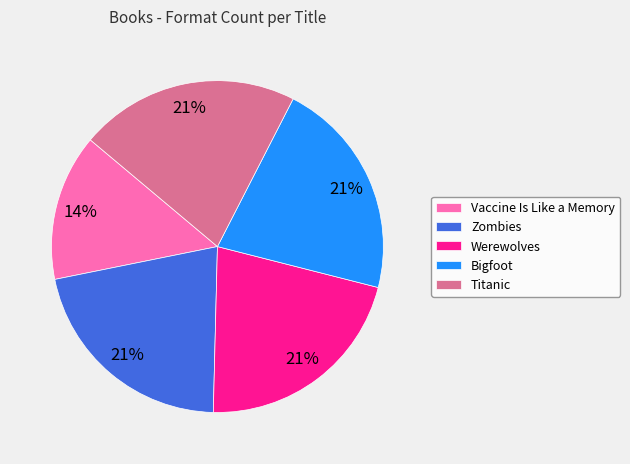

To the nearest percent, what is the difference between the largest and smallest slice percentages?

7%